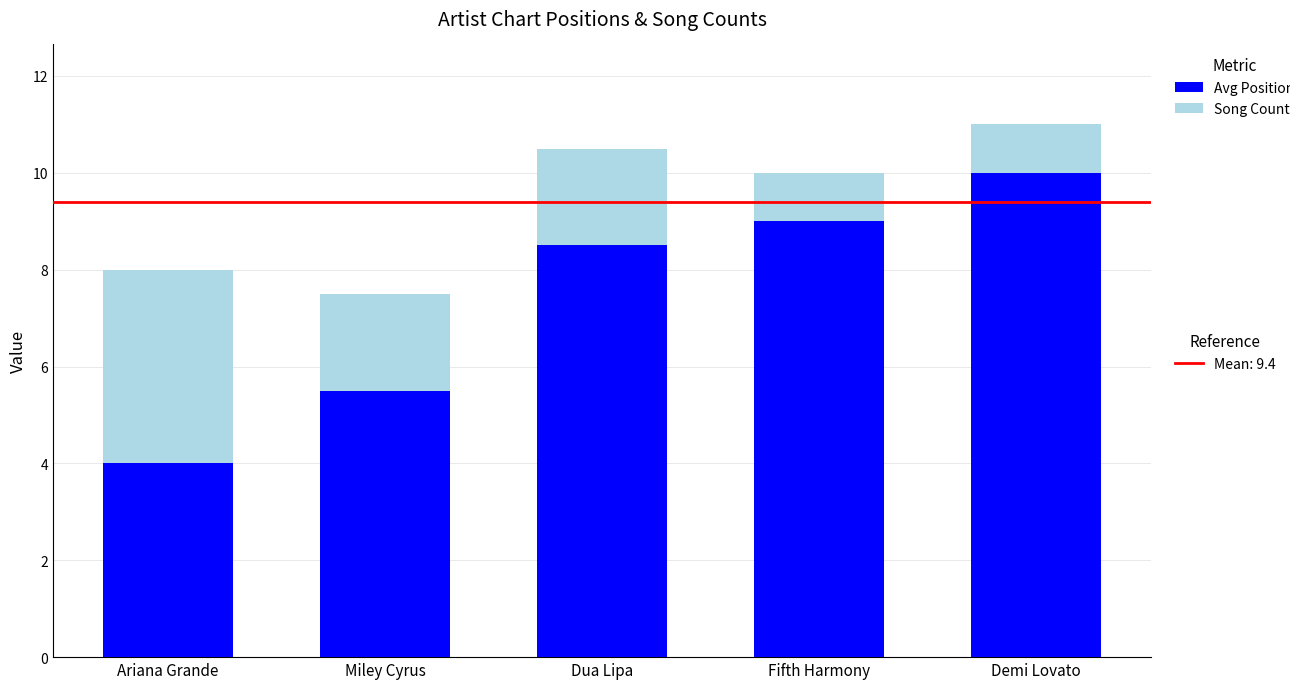

What is the total value across all series at Ariana Grande?

8.0